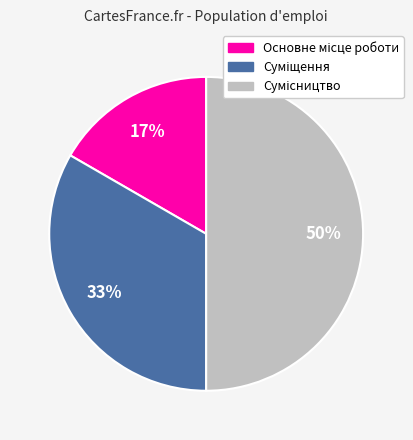

How many segments does this pie chart have?

3